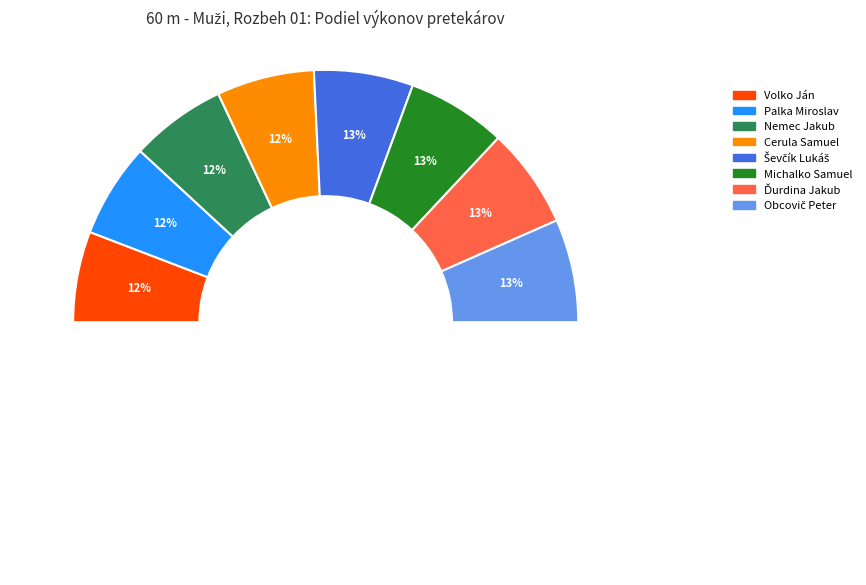

Which has a higher value, Cerula Samuel or Palka Miroslav?

Cerula Samuel